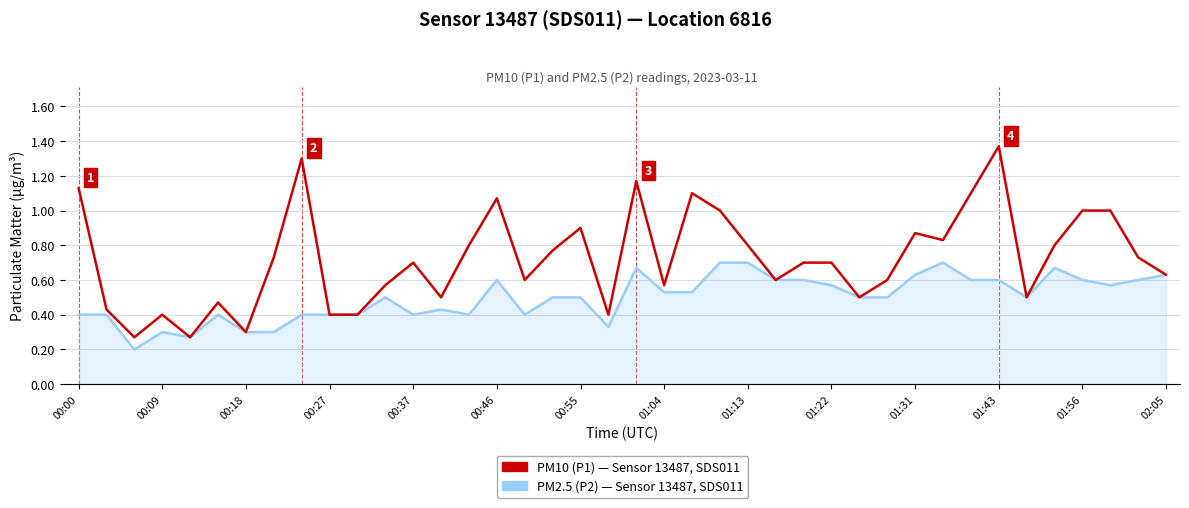

Does the chart display data point markers on the line(s)?

No